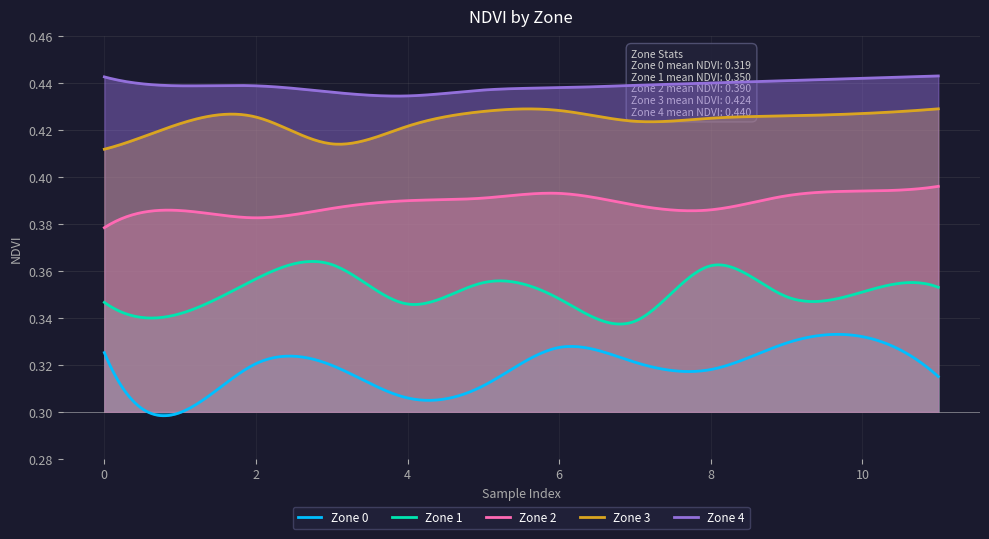

What is the value of the Zone 3 point at the 7th from the left?

0.4